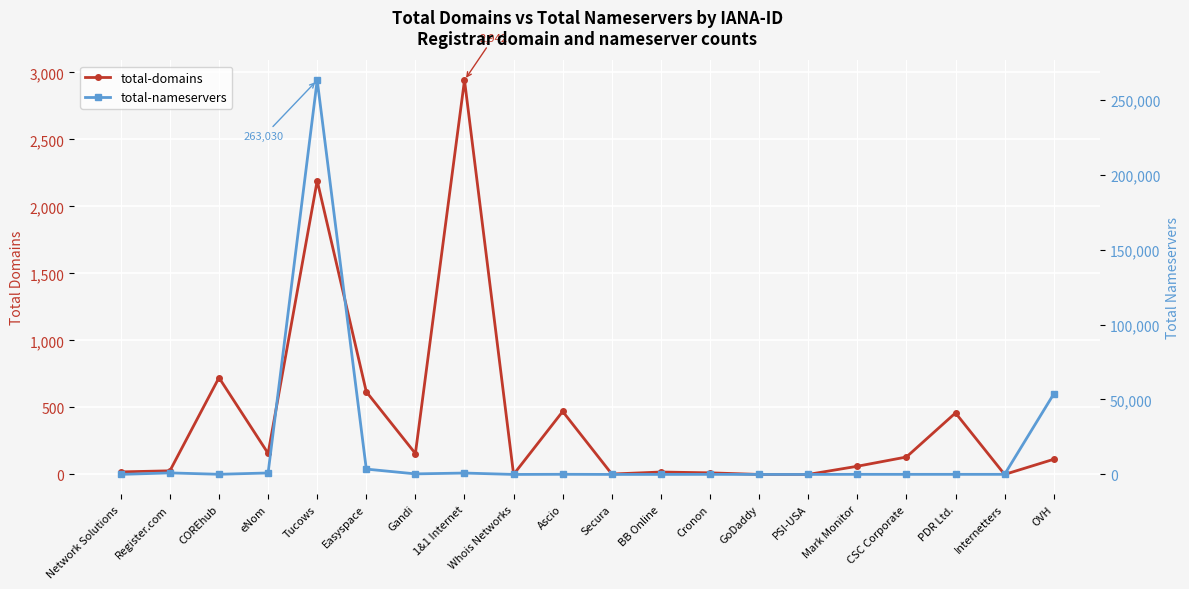

Is the value of total-nameservers at PSI-USA greater than the value of total-domains at PSI-USA?

No